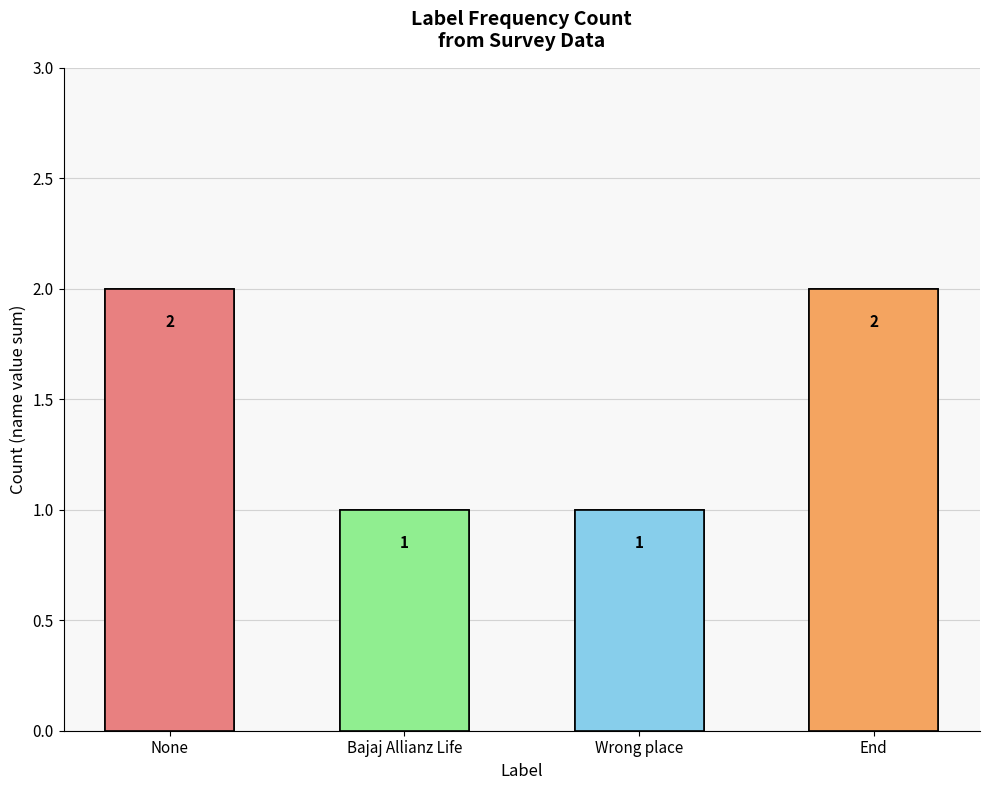

Rank the categories by value from lowest to highest.

Bajaj Allianz Life, Wrong place, None, End